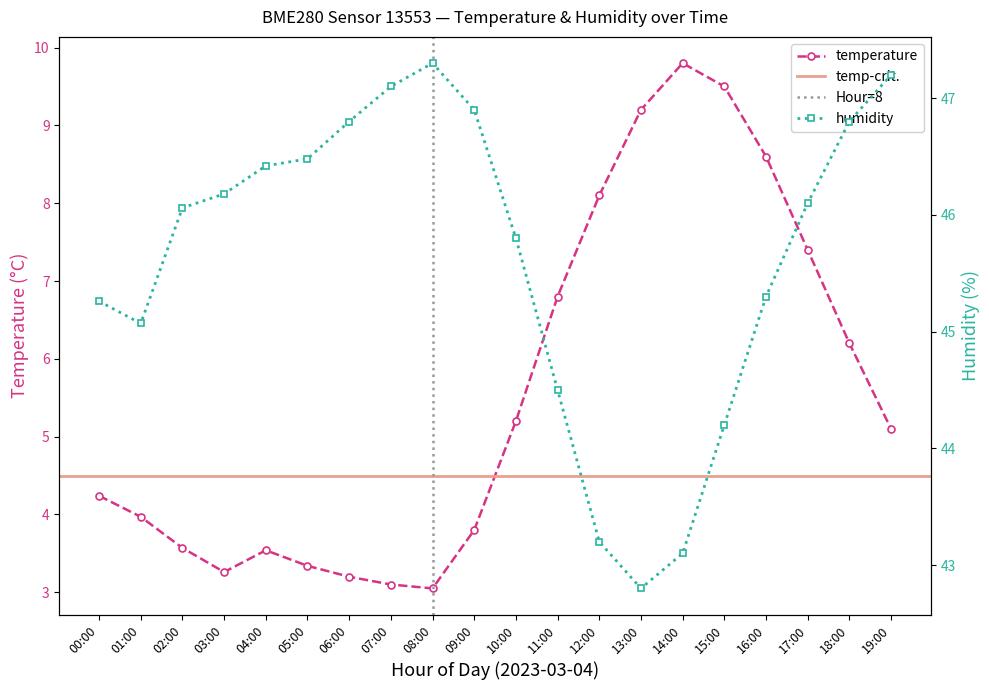

Reading right to left, what are all the values shown in this chart?

temperature: 19:00=5.1	18:00=6.2	17:00=7.4	16:00=8.6	15:00=9.5	14:00=9.8	13:00=9.2	12:00=8.1	11:00=6.8	10:00=5.2	09:00=3.8	08:00=3.0	07:00=3.1	06:00=3.2	05:00=3.3	04:00=3.5	03:00=3.3	02:00=3.6	01:00=4.0	00:00=4.2
humidity: 19:00=47.2	18:00=46.8	17:00=46.1	16:00=45.3	15:00=44.2	14:00=43.1	13:00=42.8	12:00=43.2	11:00=44.5	10:00=45.8	09:00=46.9	08:00=47.3	07:00=47.1	06:00=46.8	05:00=46.5	04:00=46.4	03:00=46.2	02:00=46.1	01:00=45.1	00:00=45.3